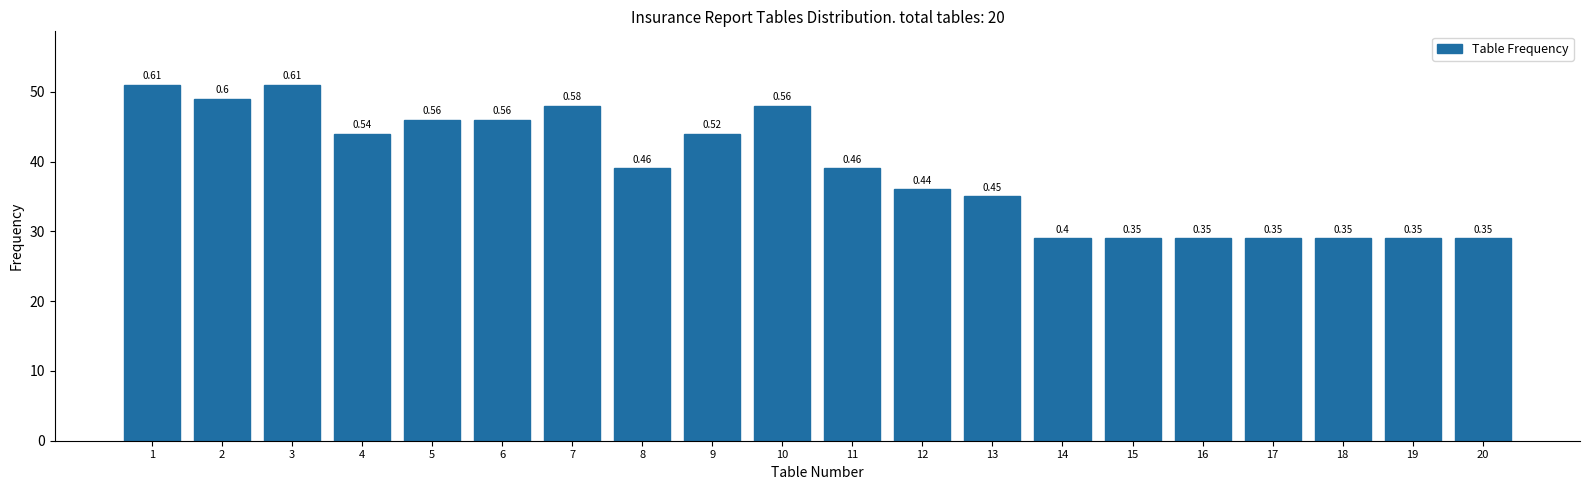

How many bars are there in total?

20